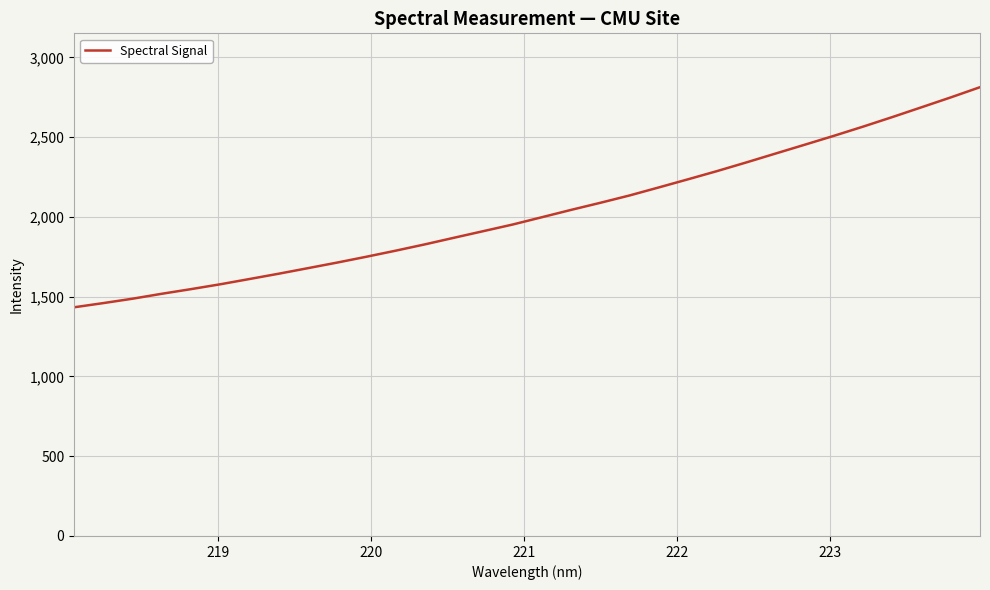

What is the greatest value displayed?

2813.8